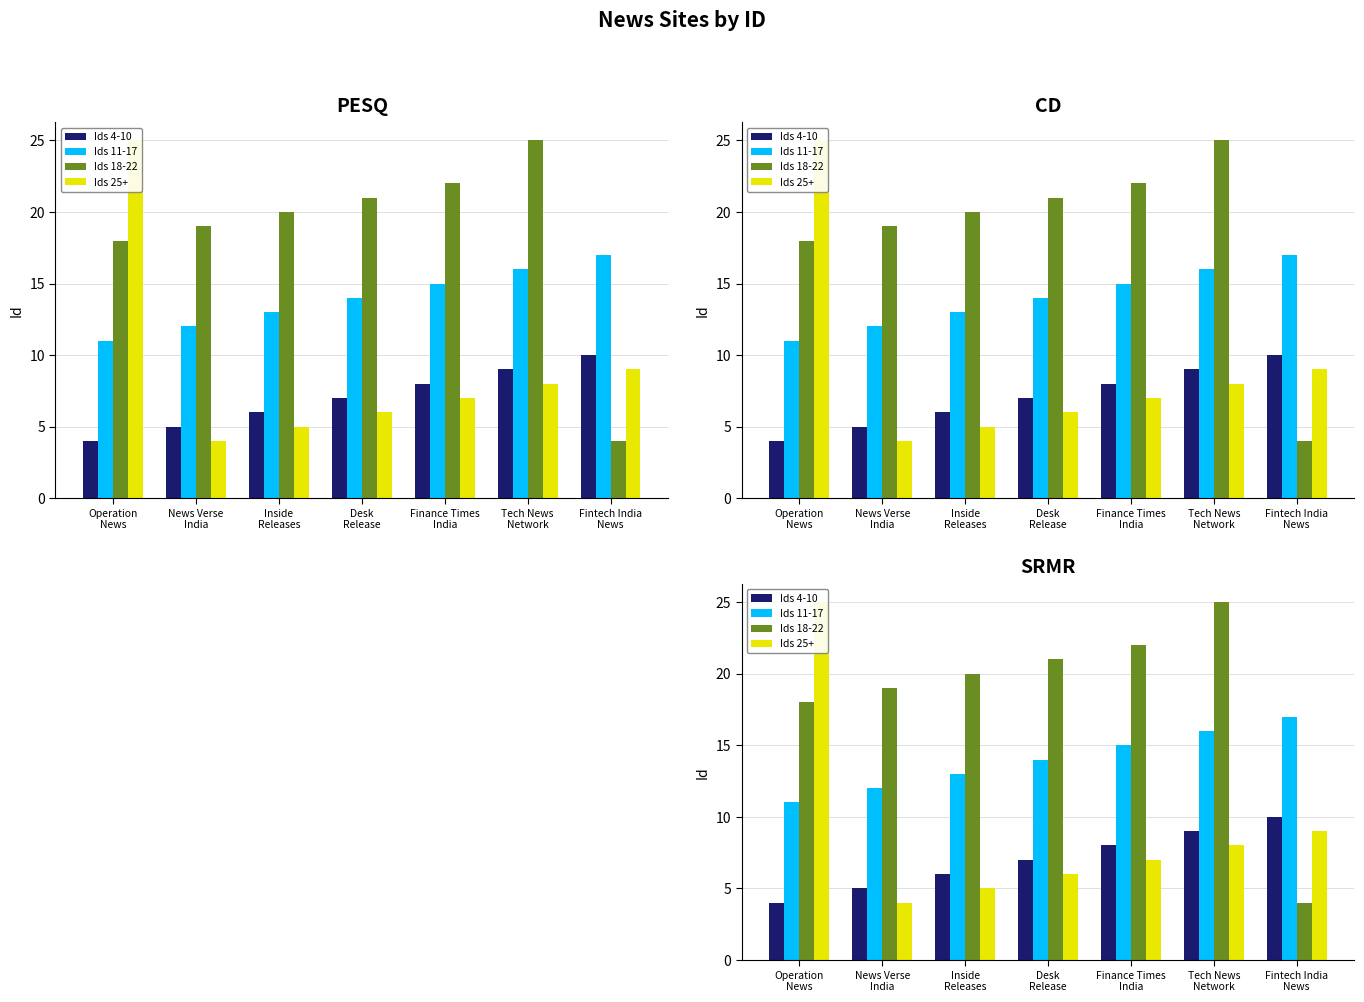

How many data points does each series have?

7